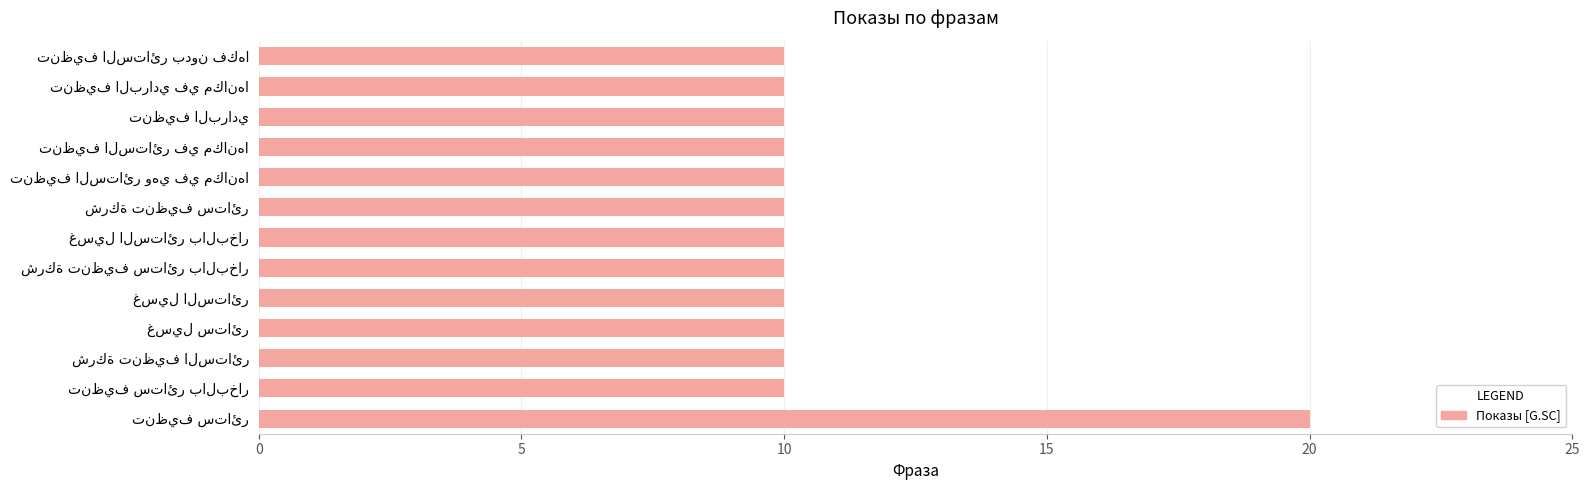

How many series are shown in this chart?

1